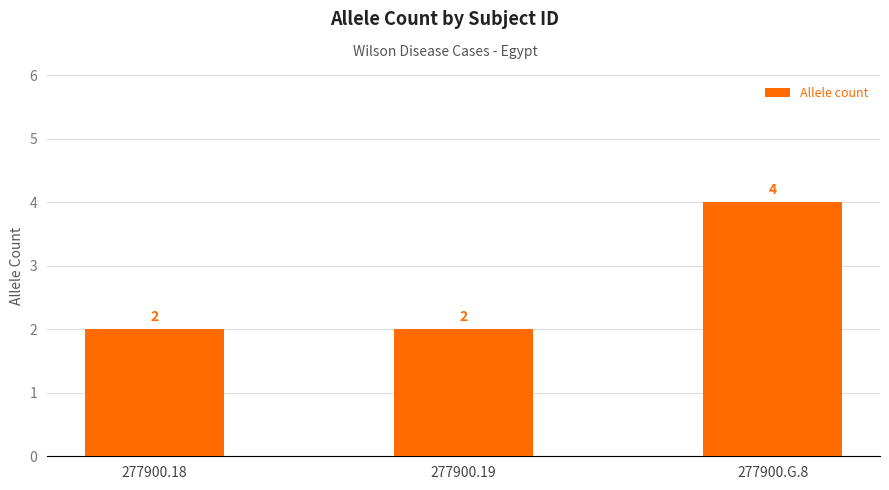

What is the ratio of the value at 277900.19 to the value at 277900.18?

1.0